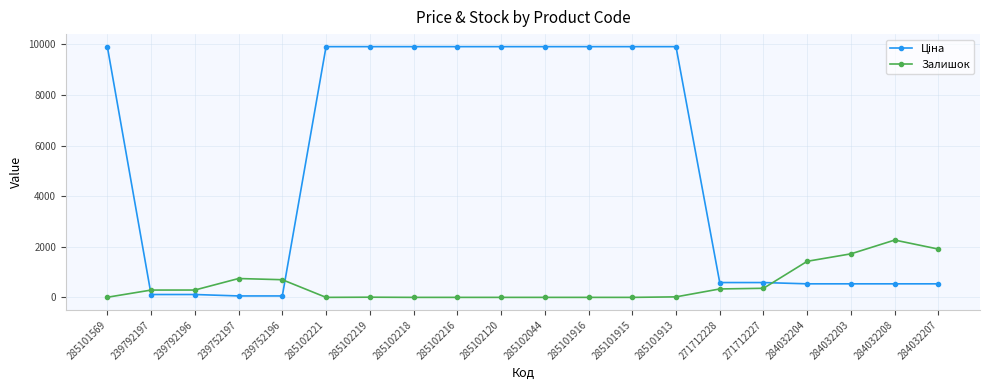

What is the total value across all series at 285102218?

9908.5